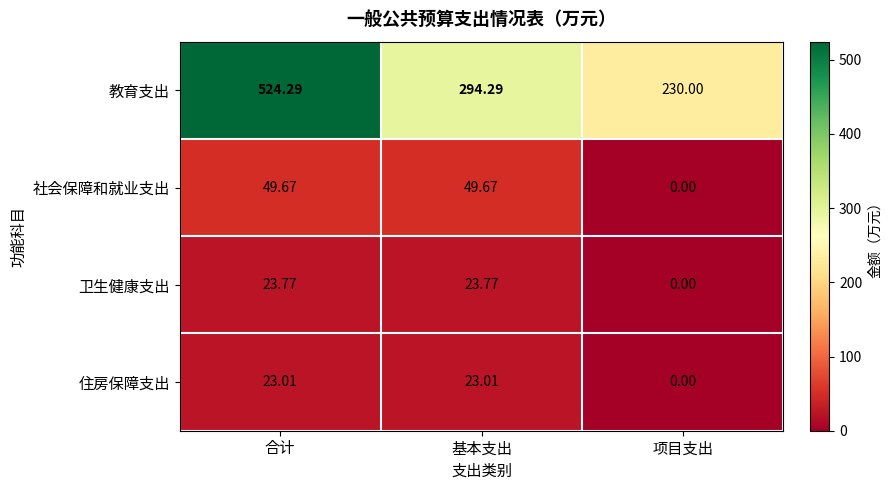

Which label corresponds to the largest value in the chart?

合计